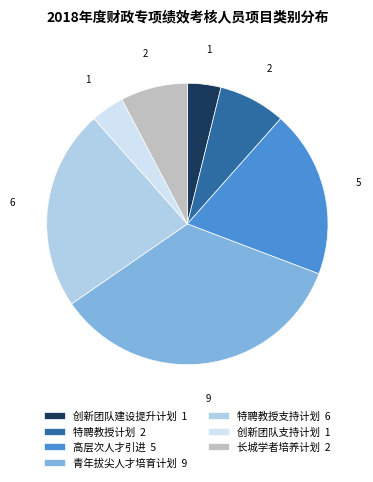

Which has a higher value, 高层次人才引进 or 青年拔尖人才培育计划?

青年拔尖人才培育计划